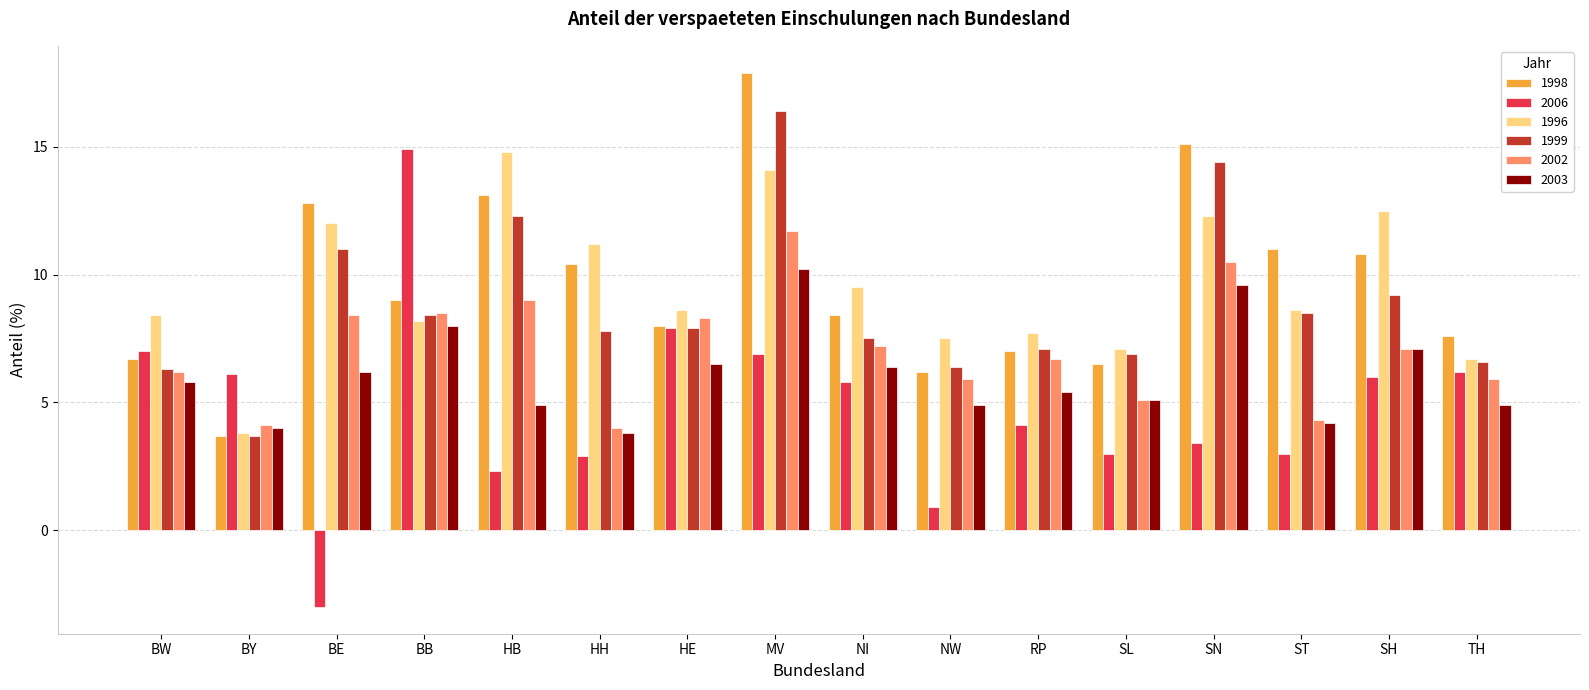

Reading left to right, what are all the values shown in this chart?

1998: 6.7	3.7	12.8	9.0	13.1	10.4	8.0	17.9	8.4	6.2	7.0	6.5	15.1	11.0	10.8	7.6
2006: 7.0	6.1	-3.0	14.9	2.3	2.9	7.9	6.9	5.8	0.9	4.1	3.0	3.4	3.0	6.0	6.2
1996: 8.4	3.8	12.0	8.2	14.8	11.2	8.6	14.1	9.5	7.5	7.7	7.1	12.3	8.6	12.5	6.7
1999: 6.3	3.7	11.0	8.4	12.3	7.8	7.9	16.4	7.5	6.4	7.1	6.9	14.4	8.5	9.2	6.6
2002: 6.2	4.1	8.4	8.5	9.0	4.0	8.3	11.7	7.2	5.9	6.7	5.1	10.5	4.3	7.1	5.9
2003: 5.8	4.0	6.2	8.0	4.9	3.8	6.5	10.2	6.4	4.9	5.4	5.1	9.6	4.2	7.1	4.9